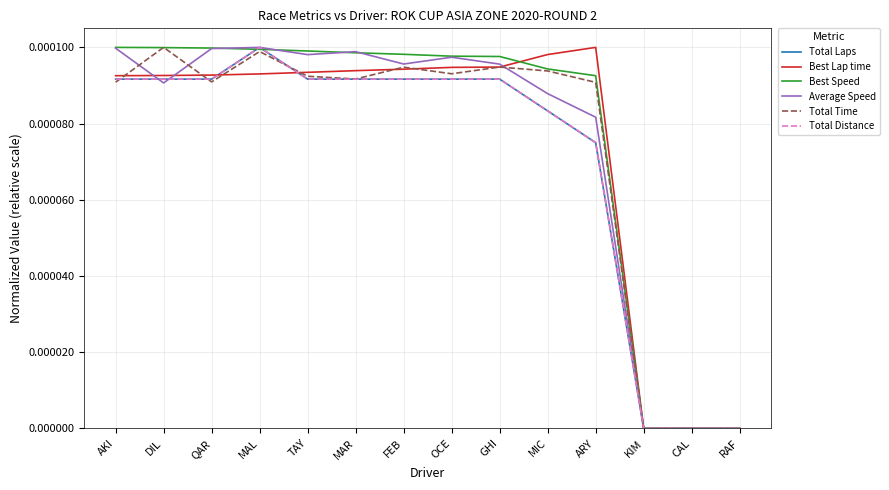

Which series ends up on top after the final intersection of Average Speed and Best Lap time?

Best Lap time